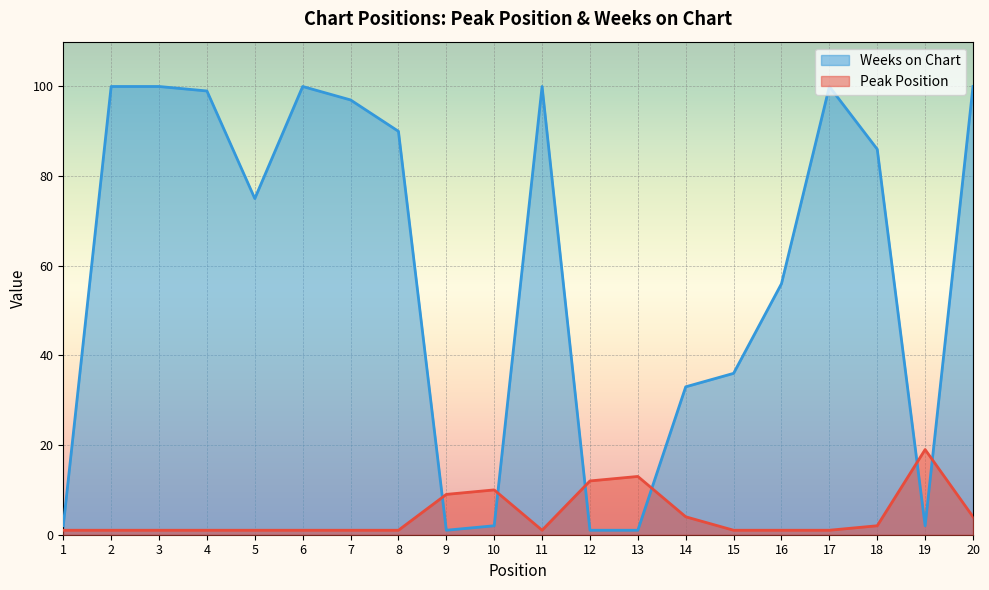

What is the value of the Peak Position point at the 1st from the left?

1